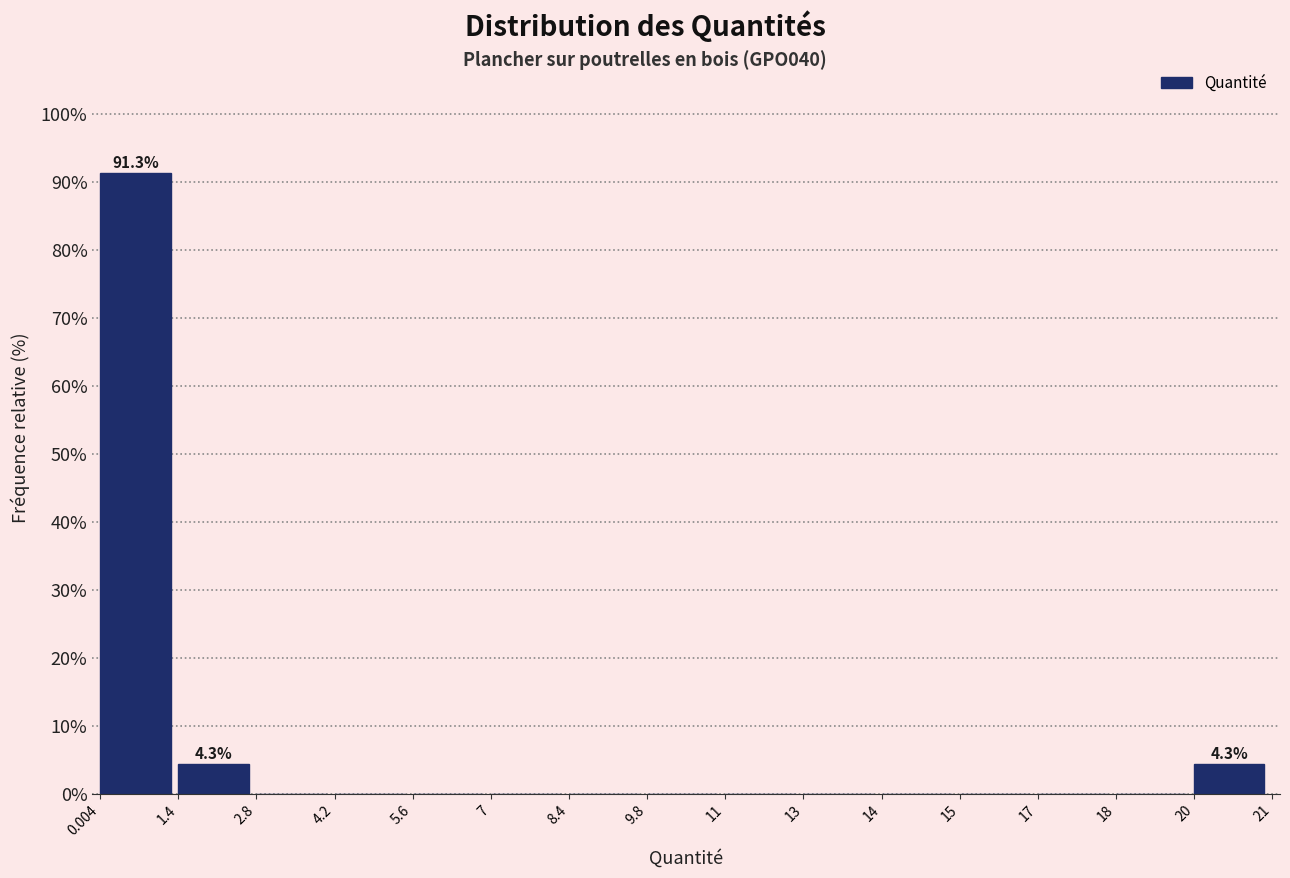

Reading right to left, list all the values displayed in this chart.

20=4.3	18=0.0	17=0.0	15=0.0	14=0.0	13=0.0	11=0.0	9.8=0.0	8.4=0.0	7=0.0	5.6=0.0	4.2=0.0	2.8=0.0	1.4=4.3	0.004=91.3